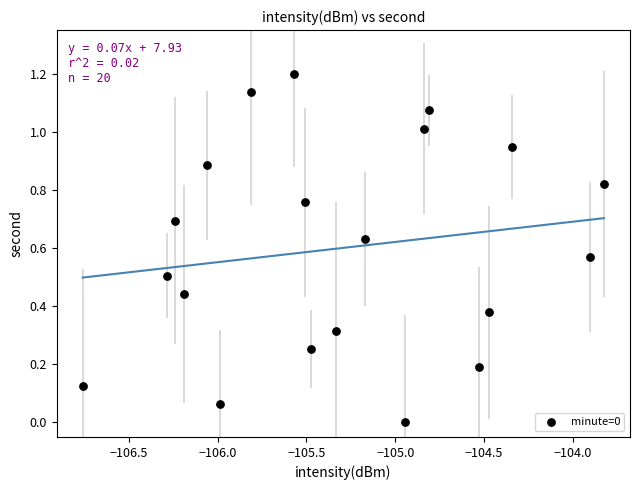

What is the range of Y values (max minus min)?

1.2